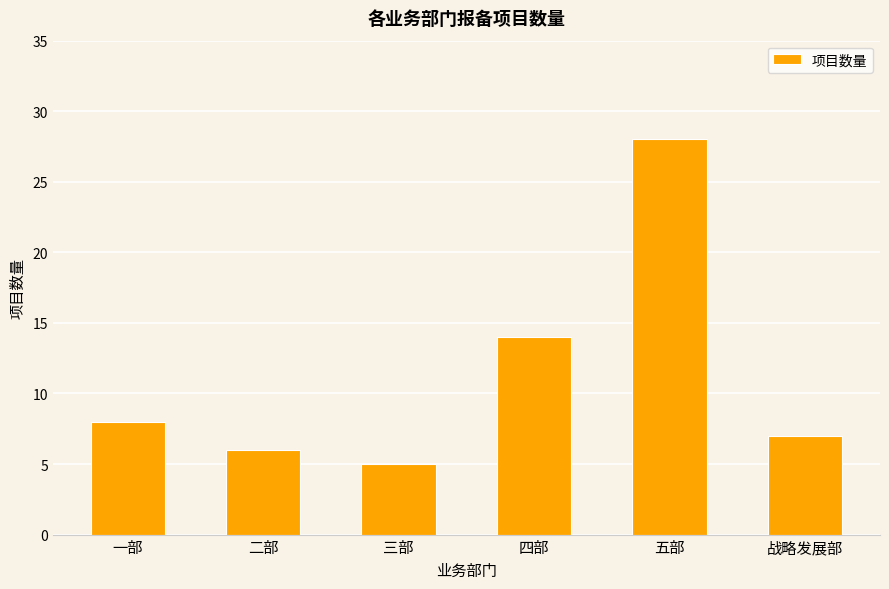

Reading left to right, transcribe all the data shown in this chart.

一部=8	二部=6	三部=5	四部=14	五部=28	战略发展部=7